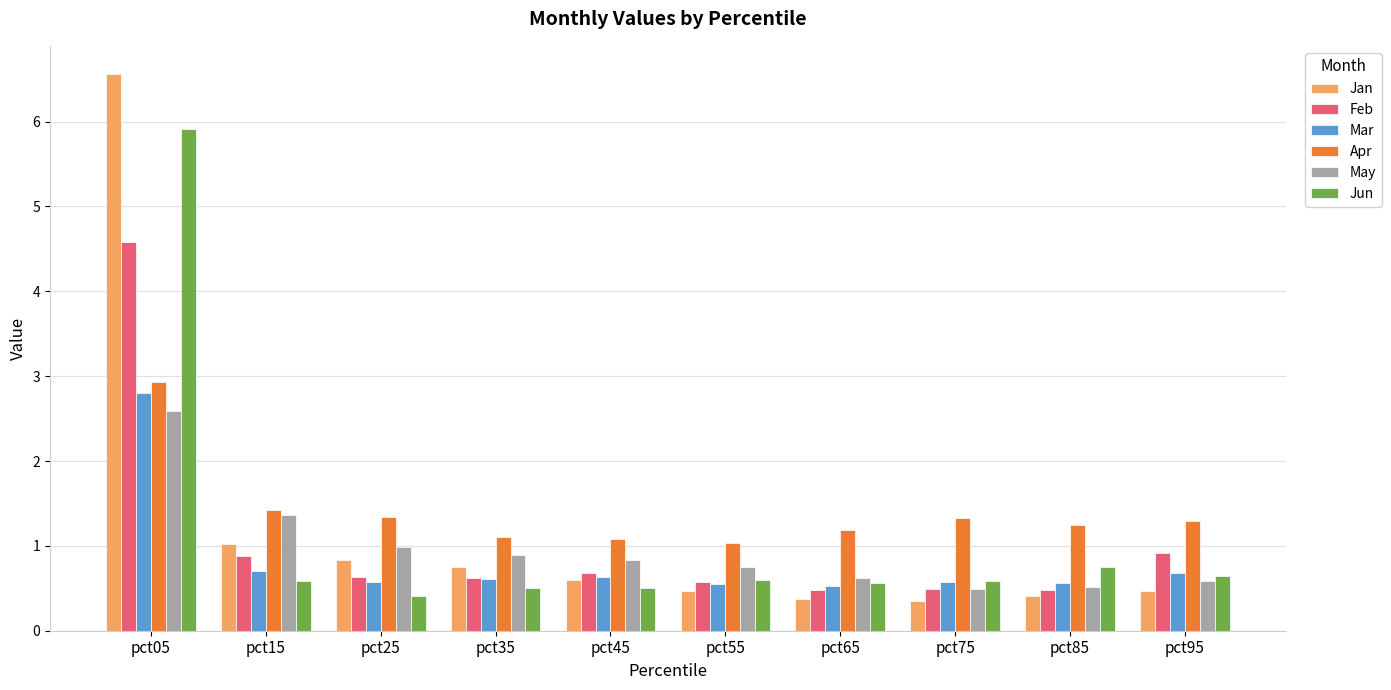

What is the difference between the highest and lowest values at pct75?

1.0